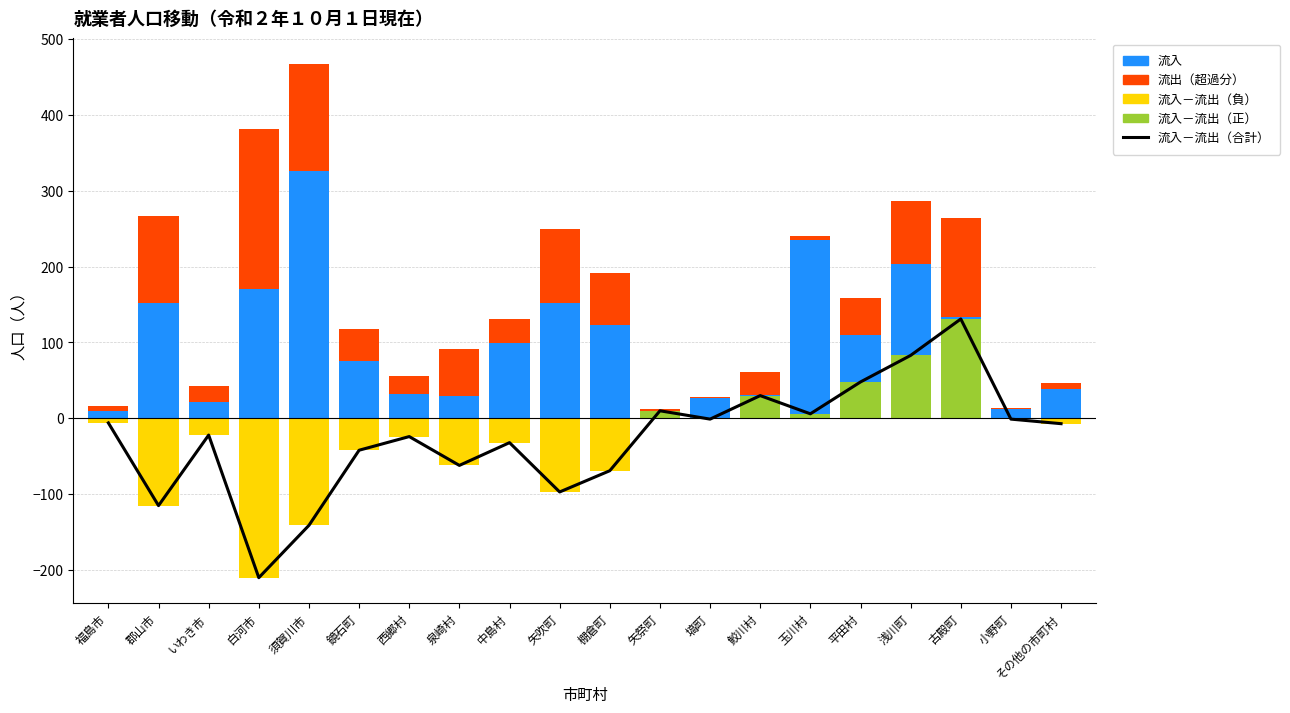

What are all the series names shown in the legend?

流入－流出（合計）, 流入, 流出（超過分）, 流入－流出（負）, 流入－流出（正）